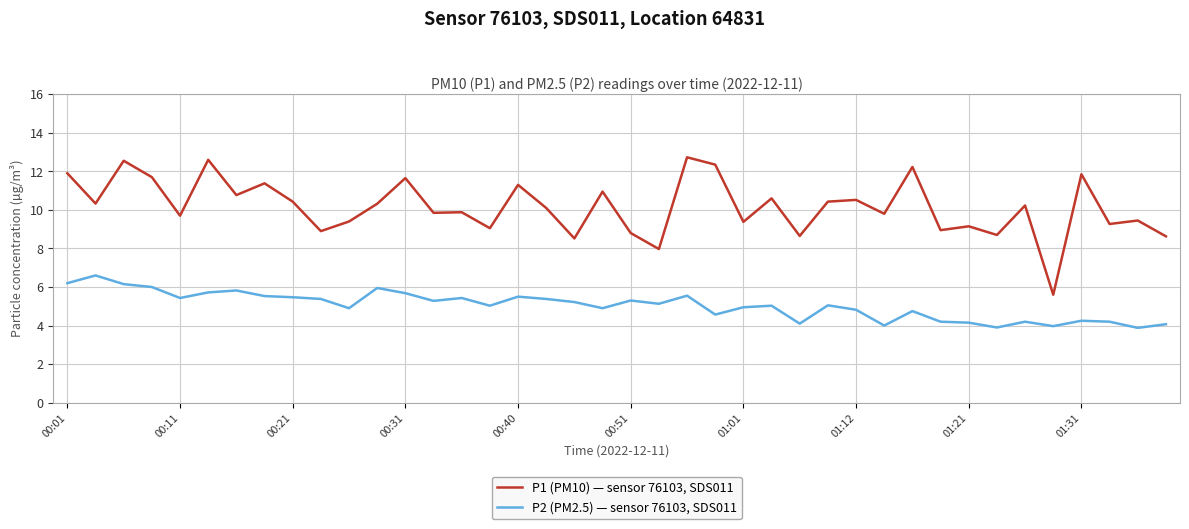

What is the maximum value for P1 (PM10) — sensor 76103, SDS011?

12.7